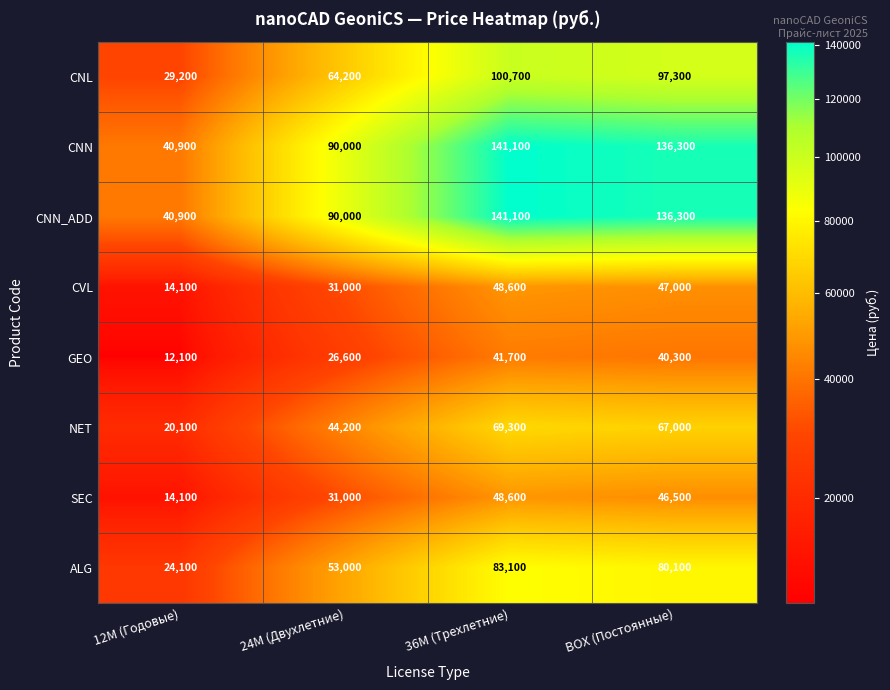

Which category has the lowest value across all series?

12M (Годовые)